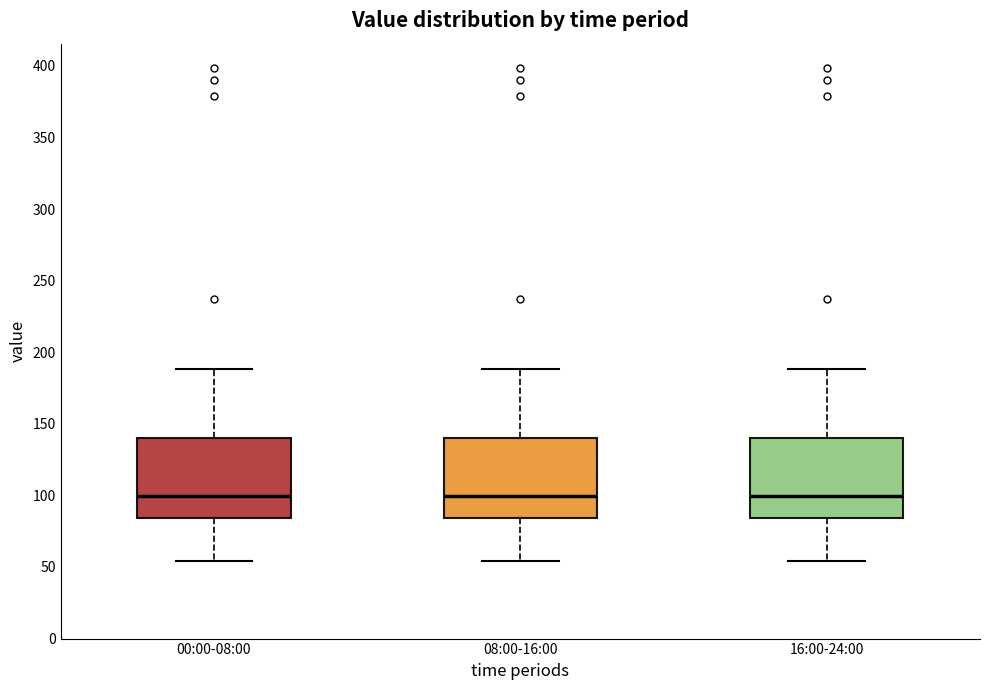

Where is the lower edge of the box for 08:00-16:00 on the y-axis? The values are not printed on the chart, so give them approximately, as read against the axis.

85